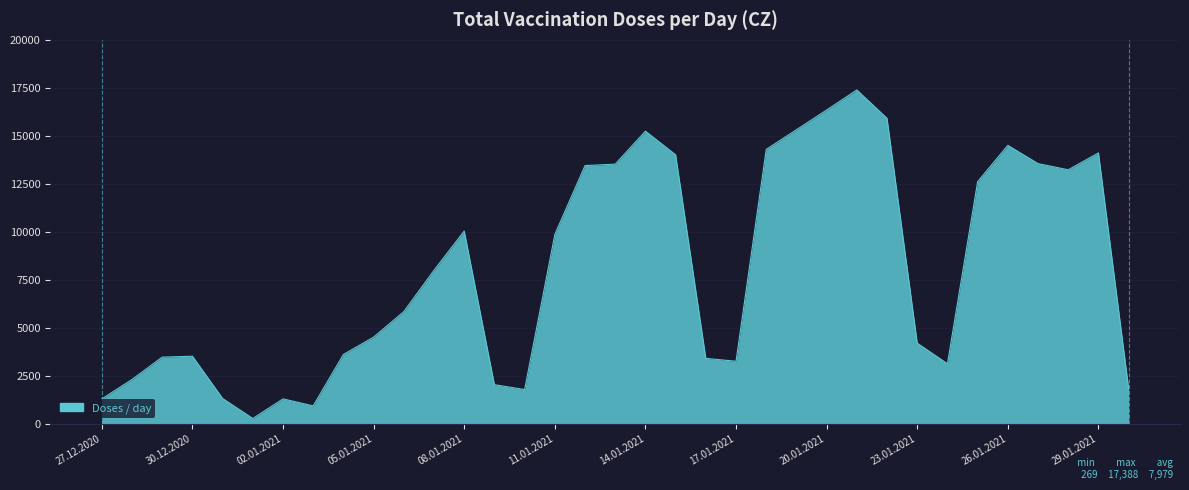

What is the difference between the maximum and minimum values?

17119